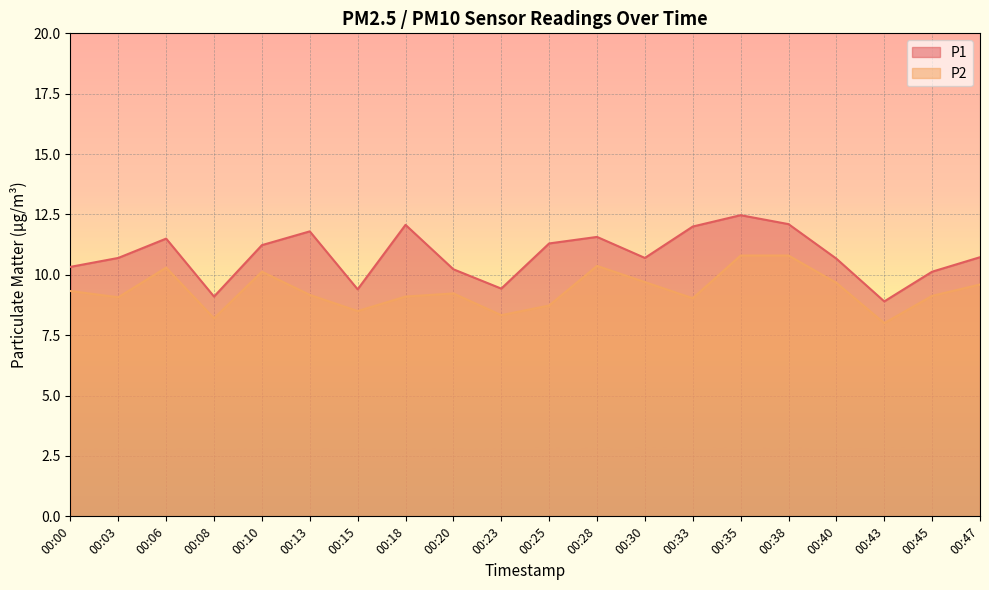

Rank the series by their average value, from lowest to highest.

P2, P1